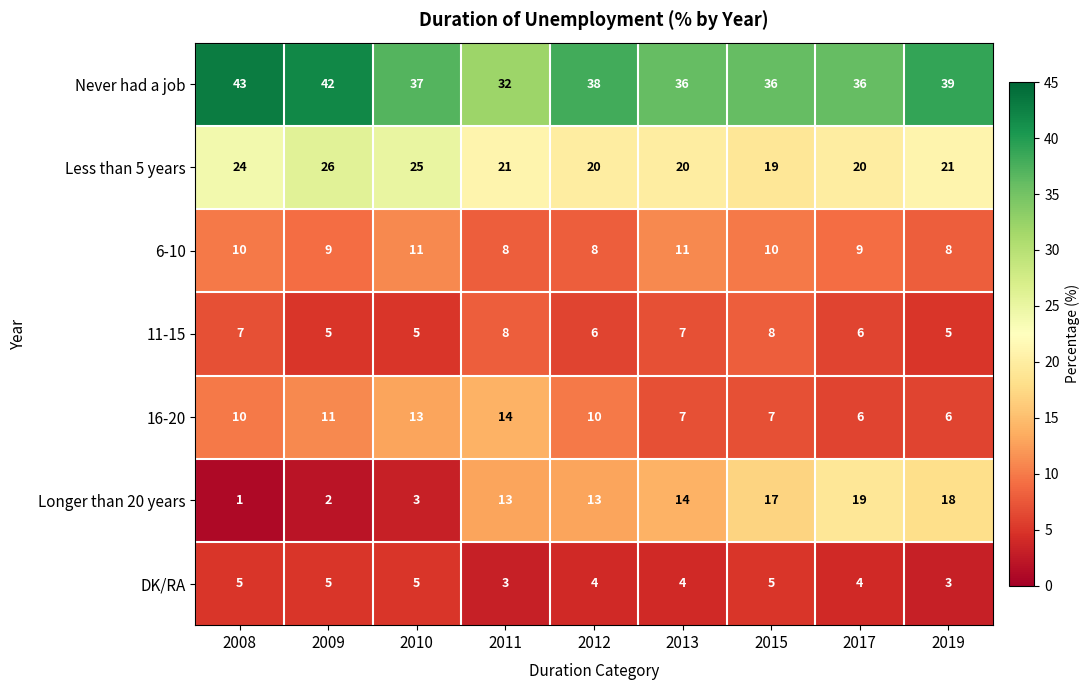

Where does the Less than 5 years series first go above 21?

2008